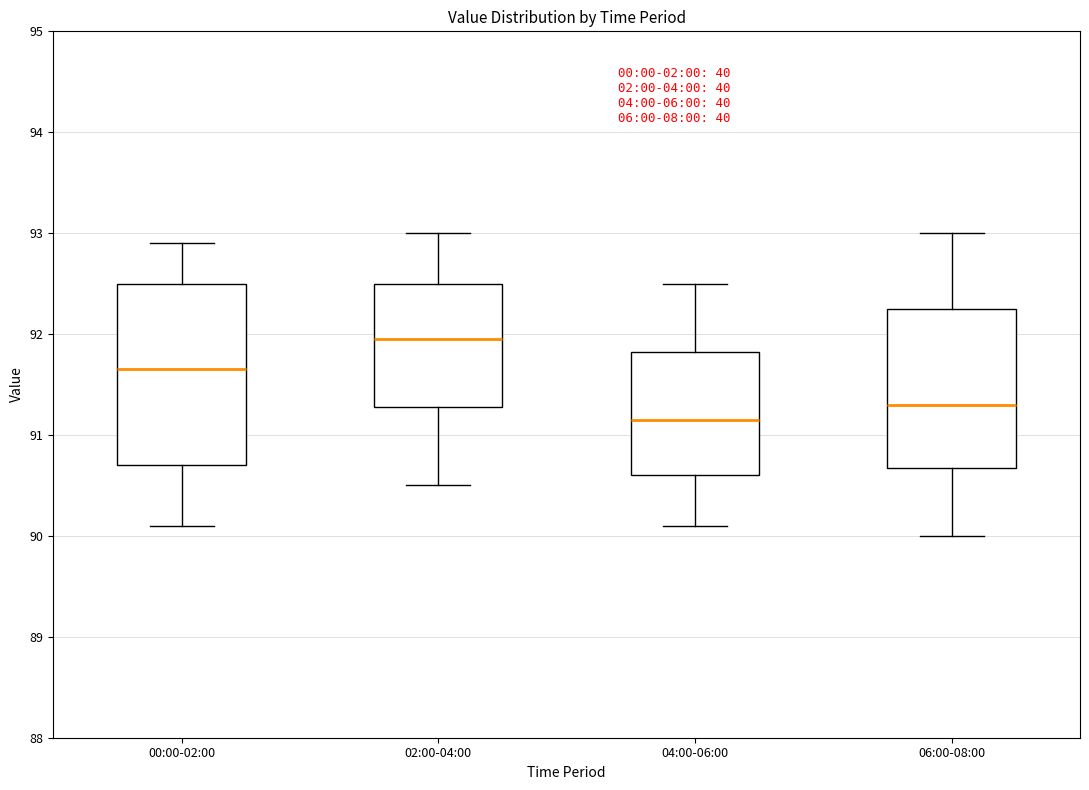

Reading left to right, transcribe this box plot: for each box, give where its median line is, the range the box spans, and where its two whiskers end, as read against the y-axis. The values are not printed on the chart, so give them approximately, as read against the axis.

00:00-02:00: median 91.7, box 90.7 to 92.5, whiskers 90.1 to 92.9
02:00-04:00: median 92.0, box 91.3 to 92.5, whiskers 90.5 to 93.0
04:00-06:00: median 91.2, box 90.6 to 91.8, whiskers 90.1 to 92.5
06:00-08:00: median 91.3, box 90.7 to 92.3, whiskers 90.0 to 93.0